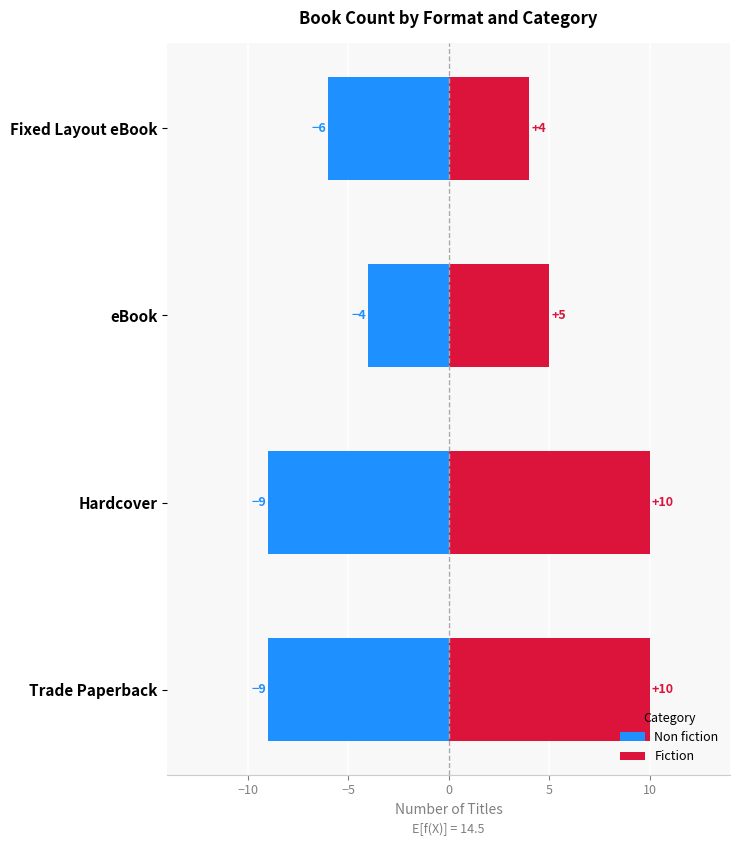

At Fixed Layout eBook, list the series in order from smallest to largest.

Non fiction, Fiction